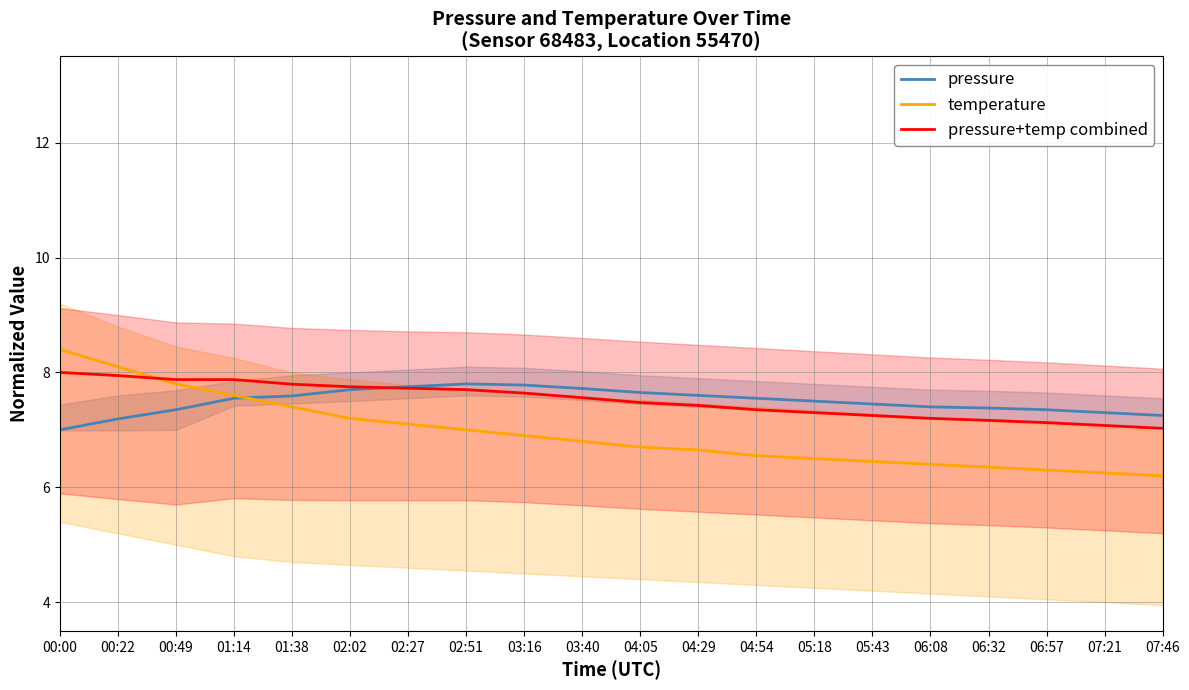

Which label corresponds to the largest value in the chart?

00:00